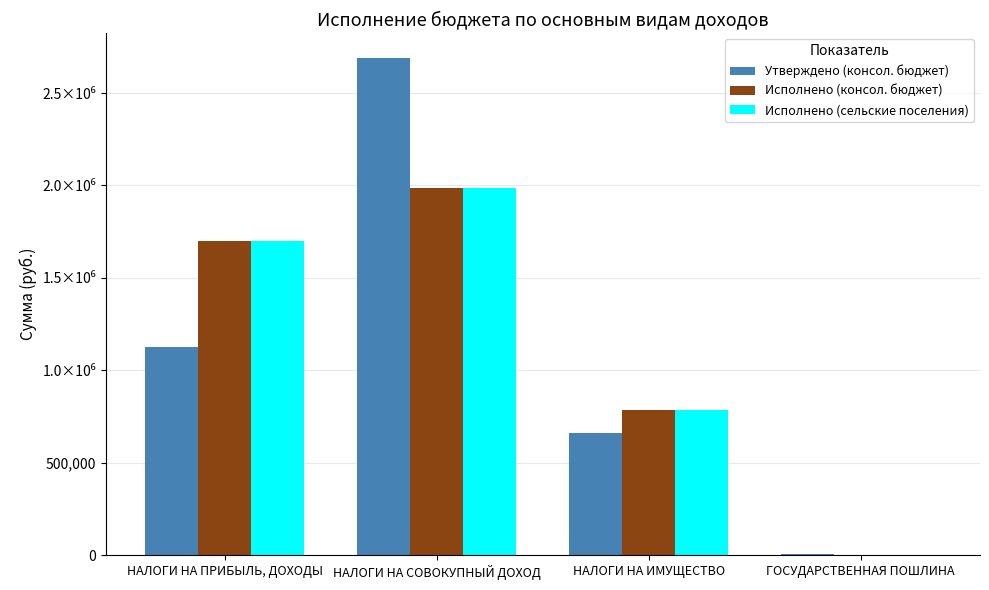

Are the bars grouped side by side (vs. stacked)?

Yes